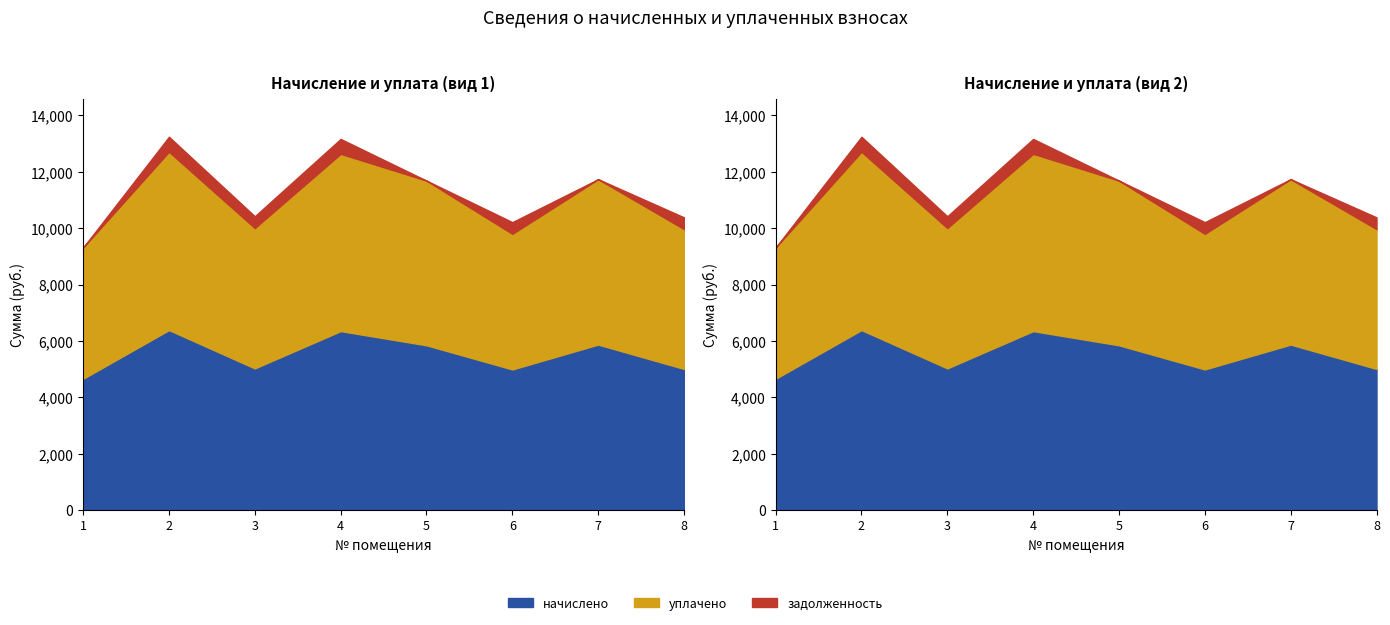

The уплачено series shows 4979.3 at 3. True or false?

True